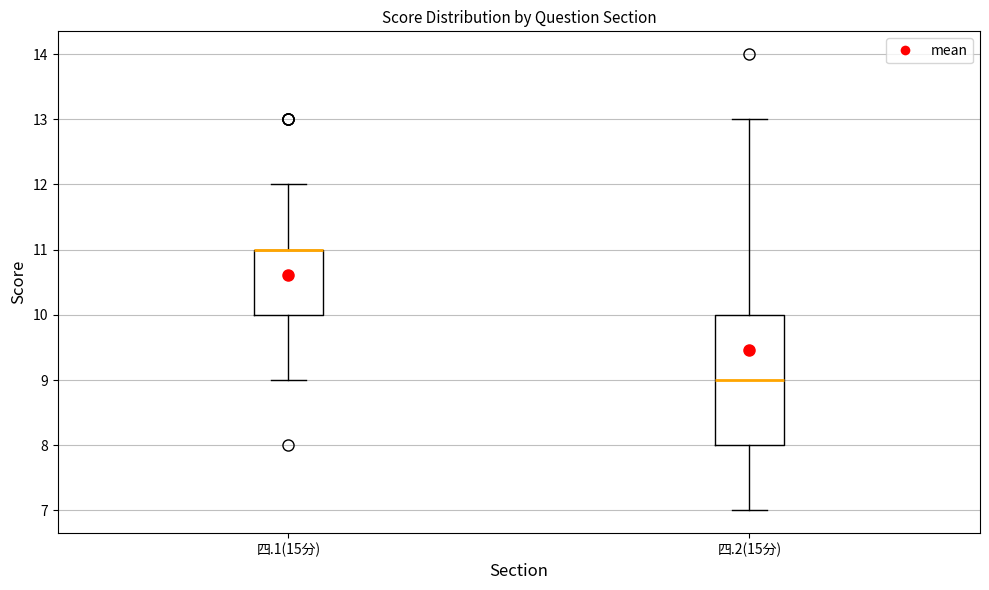

Reading left to right, transcribe this box plot: for each box, give where its median line is, the range the box spans, and where its two whiskers end, as read against the y-axis. The values are not printed on the chart, so give them approximately, as read against the axis.

四.1(15分): median 11 (drawn on the box's upper edge), box 10 to 11, whiskers 9 to 12
四.2(15分): median 9, box 8 to 10, whiskers 7 to 13